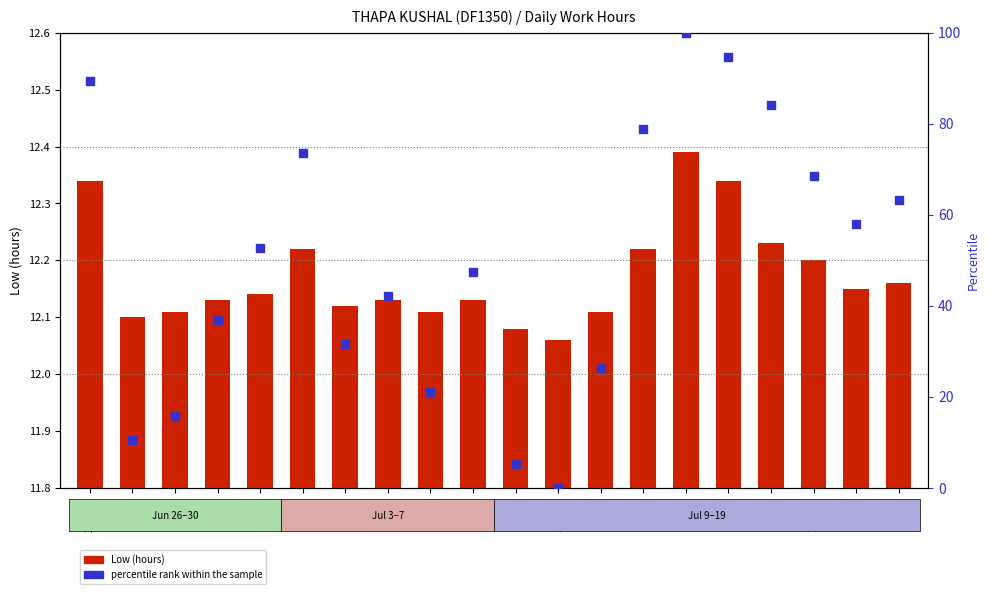

Which series contains the highest Y value?

percentile rank within the sample